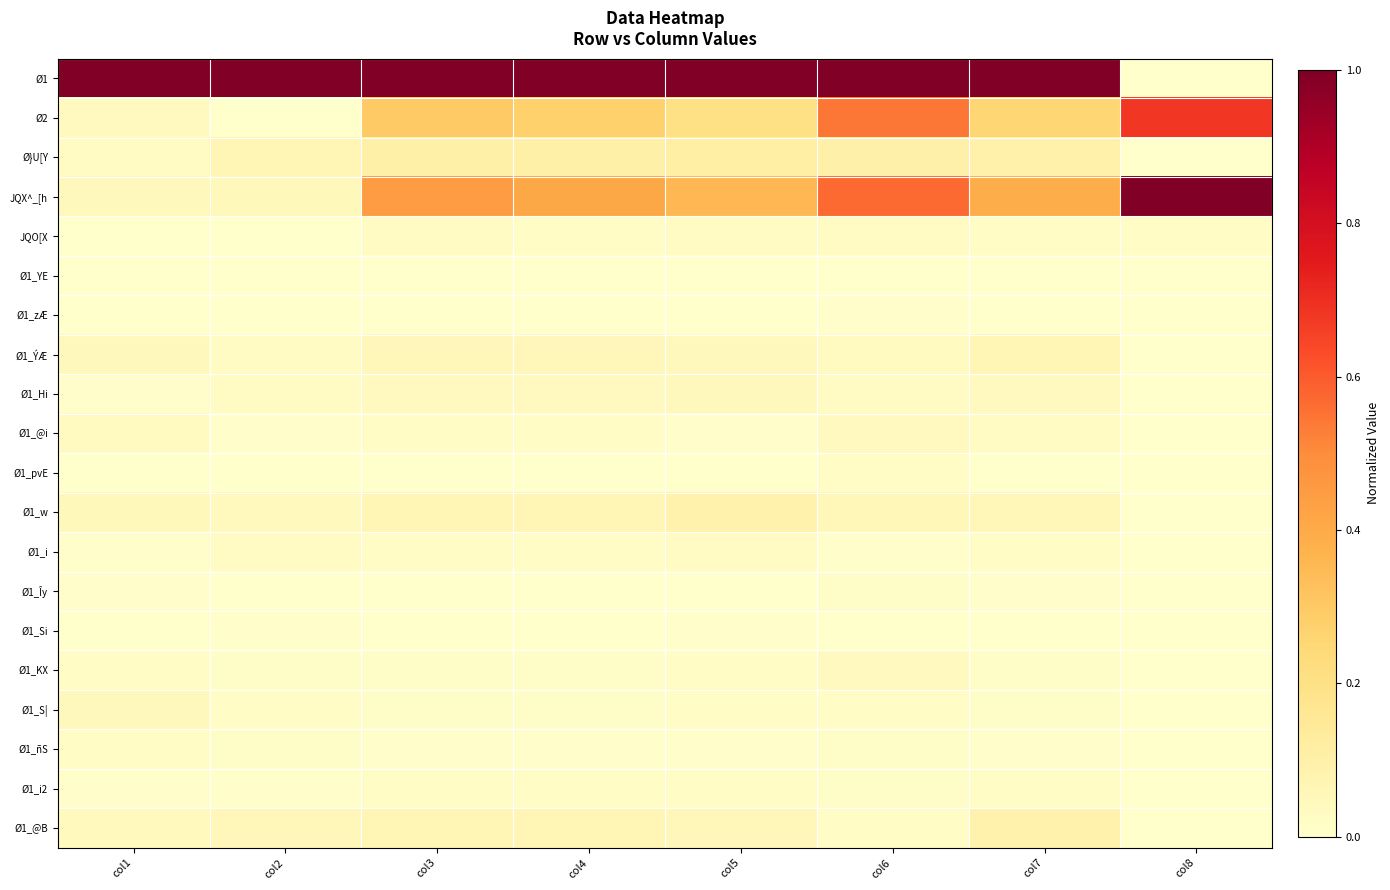

Reading left to right, transcribe all the data shown in this chart.

Ø1: col1=1.0	col2=1.0	col3=1.0	col4=1.0	col5=1.0	col6=1.0	col7=1.0	col8=0.0
Ø2: col1=0.0	col2=0.0	col3=0.3	col4=0.3	col5=0.2	col6=0.5	col7=0.3	col8=0.7
Ø}U[Y: col1=0.0	col2=0.1	col3=0.1	col4=0.1	col5=0.1	col6=0.1	col7=0.1	col8=0.0
JQX^_[h: col1=0.0	col2=0.0	col3=0.4	col4=0.4	col5=0.4	col6=0.6	col7=0.4	col8=1.0
JQO[X: col1=0.0	col2=0.0	col3=0.0	col4=0.0	col5=0.0	col6=0.0	col7=0.0	col8=0.0
Ø1_YE: col1=0.0	col2=0.0	col3=0.0	col4=0.0	col5=0.0	col6=0.0	col7=0.0	col8=0.0
Ø1_zÆ: col1=0.0	col2=0.0	col3=0.0	col4=0.0	col5=0.0	col6=0.0	col7=0.0	col8=0.0
Ø1_ÝÆ: col1=0.0	col2=0.0	col3=0.1	col4=0.1	col5=0.0	col6=0.0	col7=0.1	col8=0.0
Ø1_Hi: col1=0.0	col2=0.0	col3=0.0	col4=0.0	col5=0.0	col6=0.0	col7=0.0	col8=0.0
Ø1_@i: col1=0.0	col2=0.0	col3=0.0	col4=0.0	col5=0.0	col6=0.0	col7=0.0	col8=0.0
Ø1_pvE: col1=0.0	col2=0.0	col3=0.0	col4=0.0	col5=0.0	col6=0.0	col7=0.0	col8=0.0
Ø1_w: col1=0.0	col2=0.0	col3=0.1	col4=0.1	col5=0.1	col6=0.1	col7=0.1	col8=0.0
Ø1_i: col1=0.0	col2=0.0	col3=0.0	col4=0.0	col5=0.0	col6=0.0	col7=0.0	col8=0.0
Ø1_Îy: col1=0.0	col2=0.0	col3=0.0	col4=0.0	col5=0.0	col6=0.0	col7=0.0	col8=0.0
Ø1_Si: col1=0.0	col2=0.0	col3=0.0	col4=0.0	col5=0.0	col6=0.0	col7=0.0	col8=0.0
Ø1_KX: col1=0.0	col2=0.0	col3=0.0	col4=0.0	col5=0.0	col6=0.0	col7=0.0	col8=0.0
Ø1_S|: col1=0.0	col2=0.0	col3=0.0	col4=0.0	col5=0.0	col6=0.0	col7=0.0	col8=0.0
Ø1_ñS: col1=0.0	col2=0.0	col3=0.0	col4=0.0	col5=0.0	col6=0.0	col7=0.0	col8=0.0
Ø1_i2: col1=0.0	col2=0.0	col3=0.0	col4=0.0	col5=0.0	col6=0.0	col7=0.0	col8=0.0
Ø1_@B: col1=0.0	col2=0.1	col3=0.1	col4=0.1	col5=0.1	col6=0.0	col7=0.1	col8=0.0